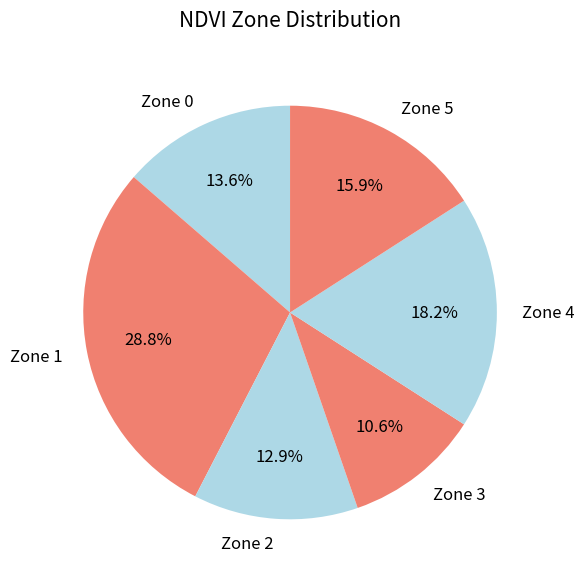

Rank the categories by value from lowest to highest.

Zone 3, Zone 2, Zone 0, Zone 5, Zone 4, Zone 1